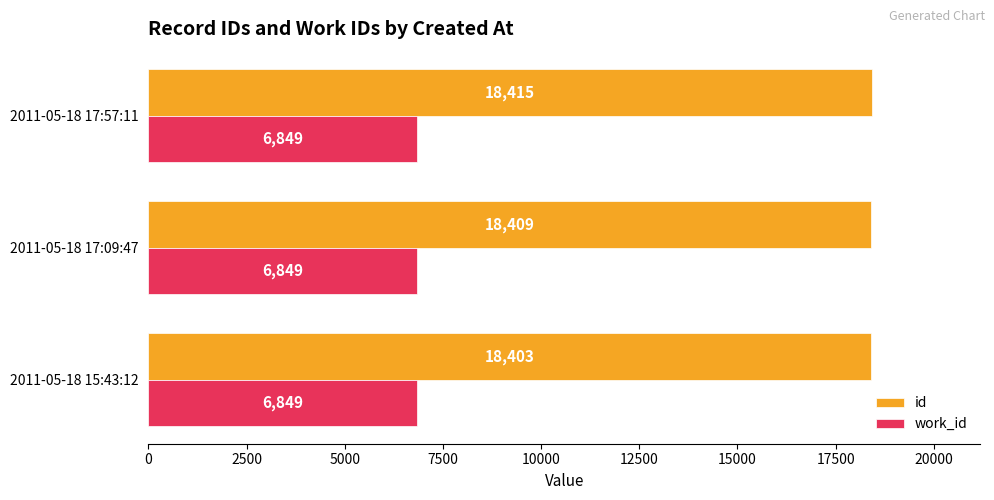

List the series in order of their peak value, highest first.

id, work_id